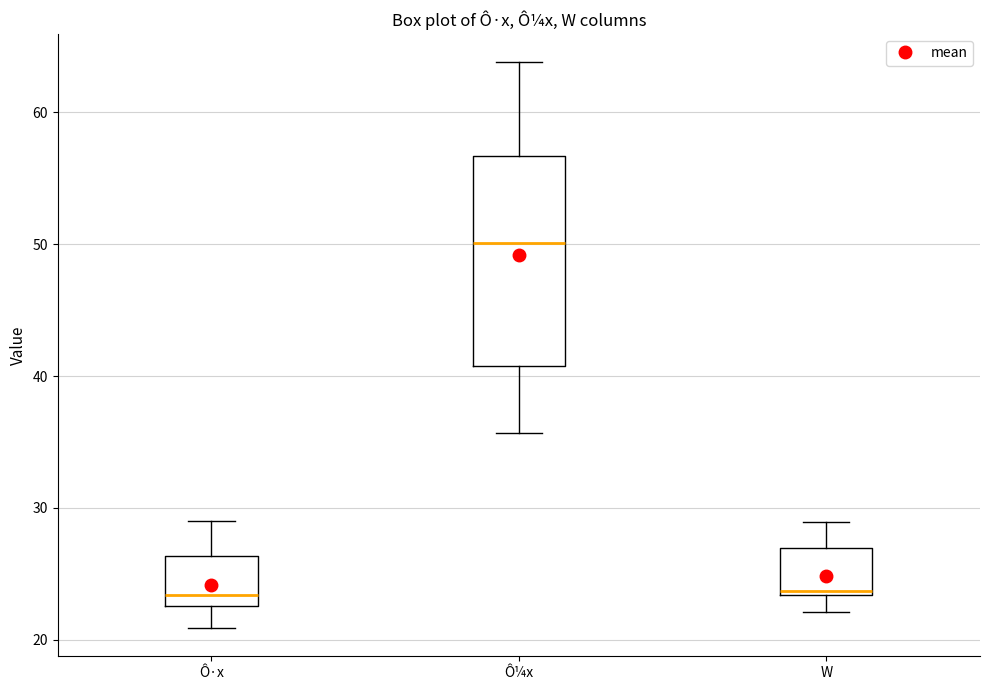

Reading left to right, transcribe this box plot: for each box, give where its median line is, the range the box spans, and where its two whiskers end, as read against the y-axis. The values are not printed on the chart, so give them approximately, as read against the axis.

Ô·x: median 23 (just above the box's lower edge), box 23 to 26, whiskers 21 to 29
Ô¼x: median 50, box 41 to 57, whiskers 36 to 64
W: median 24, box 23 to 27, whiskers 22 to 29